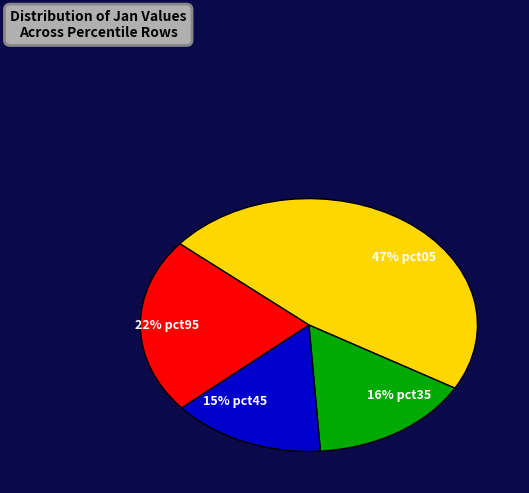

To the nearest percent, what is the average slice percentage?

25%